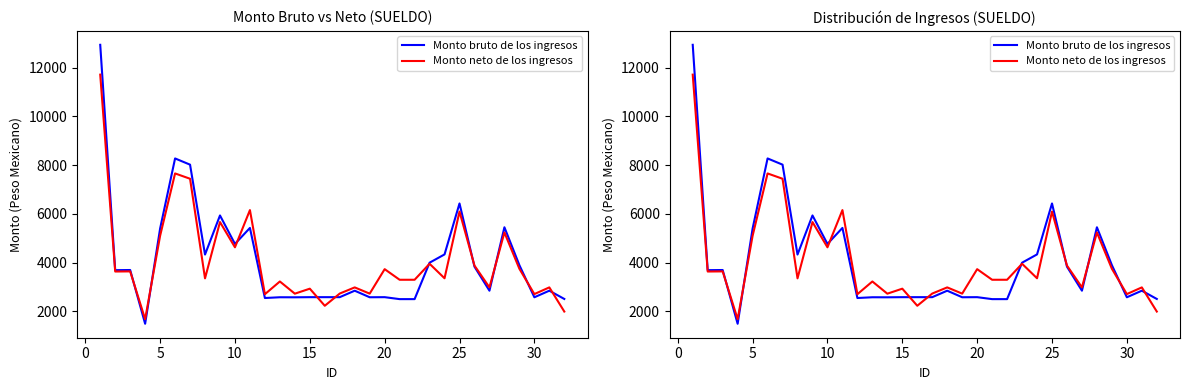

Reading left to right, transcribe all the data shown in this chart.

Monto bruto de los ingresos: 12931.1	3694.5	3700.2	1496.9	5399.9	8273.6	8018.8	4334.2	5937.0	4769.4	5425.5	2552.8	2583.8	2581.9	2587.5	2587.5	2587.5	2852.6	2583.9	2587.5	2507.2	2507.2	4000.0	4340.0	6428.1	3837.6	2852.7	5452.1	3899.2	2583.1	2852.8	2514.3
Monto neto de los ingresos: 11708.9	3638.6	3643.6	1684.2	5103.8	7658.8	7441.4	3358.5	5666.2	4631.3	6156.6	2709.4	3230.4	2730.7	2935.3	2234.9	2735.7	2987.9	2732.5	3735.4	3300.9	3300.9	3956.8	3361.9	6095.2	3882.1	2988.0	5239.2	3751.3	2714.0	2988.1	1998.1